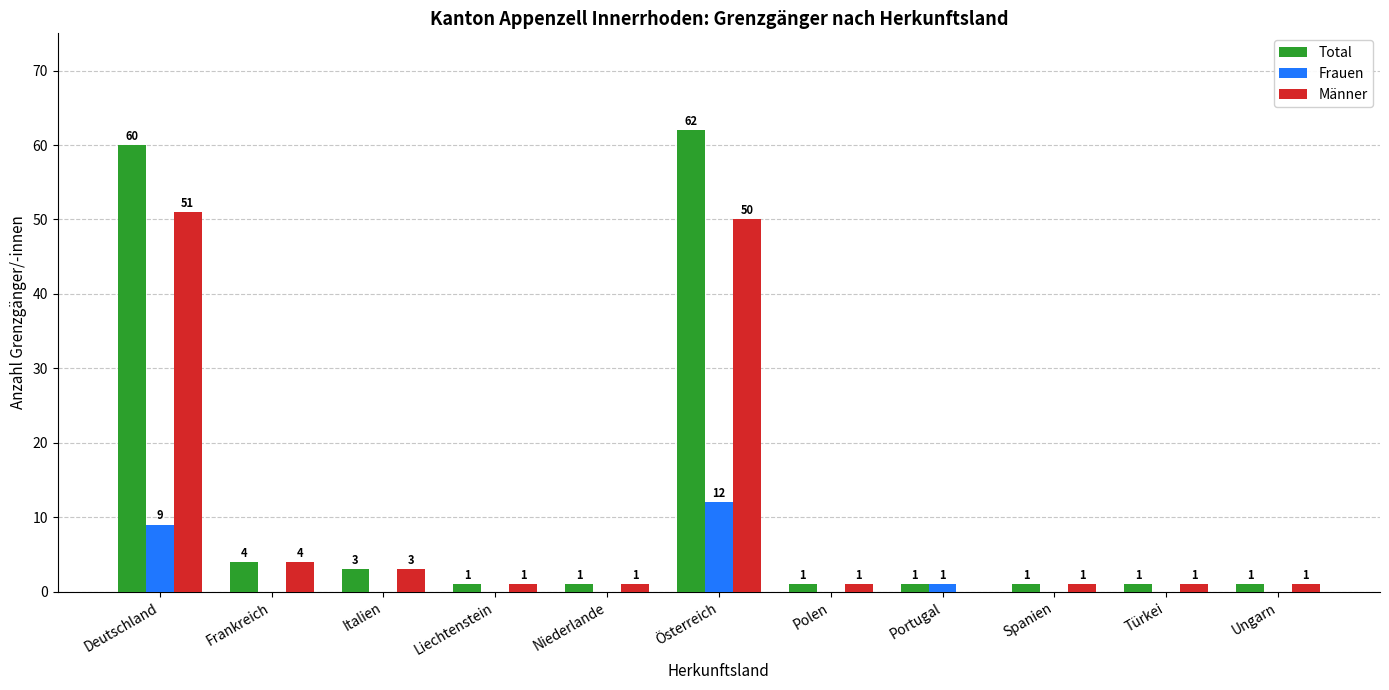

At which label is Männer closest to 25?

Frankreich